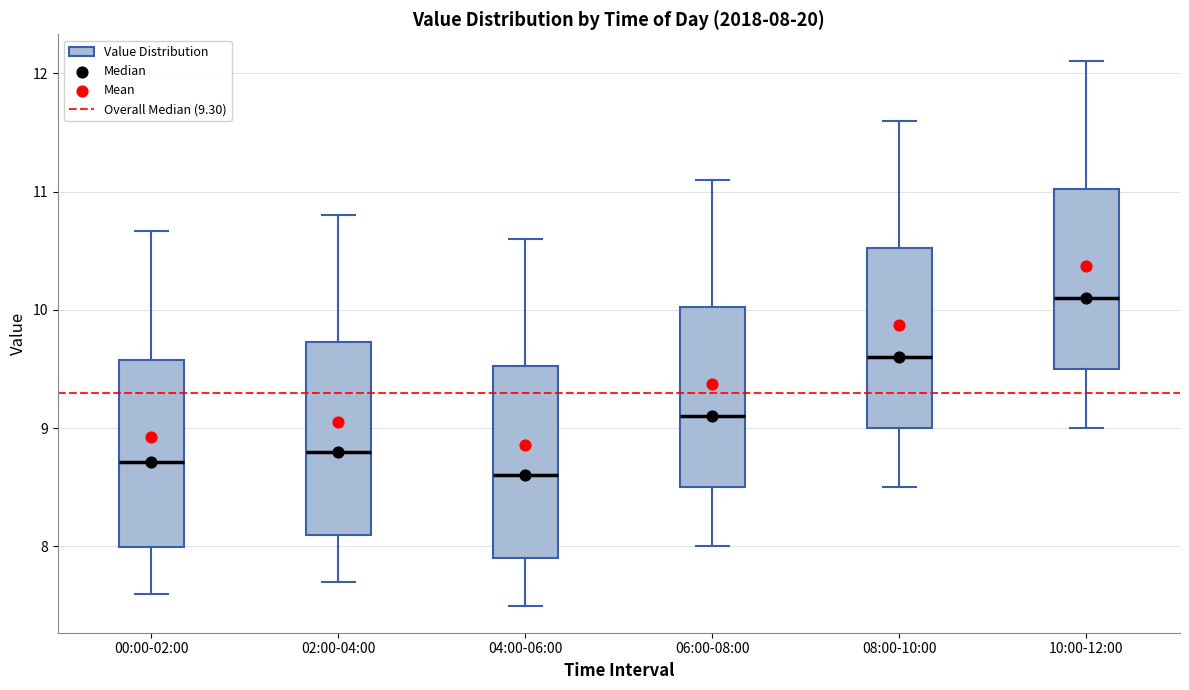

Which box's median line is the lowest?

04:00-06:00